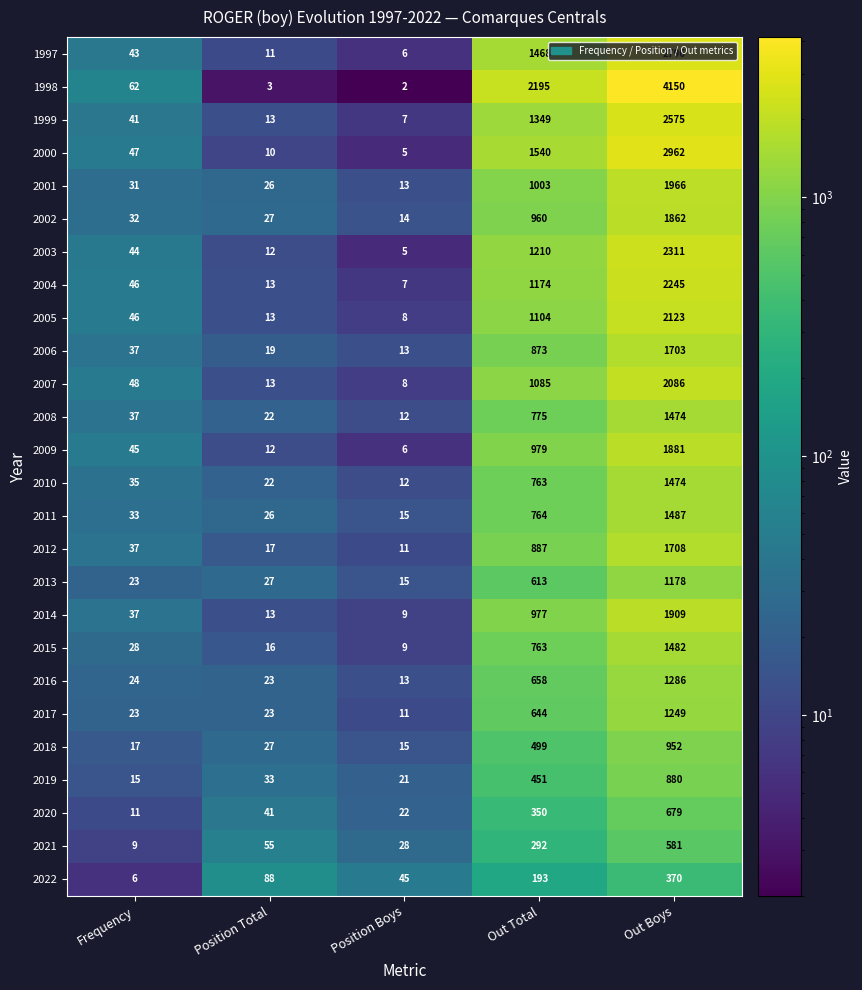

The value of 2016 at Out Total is 658. True or false?

True